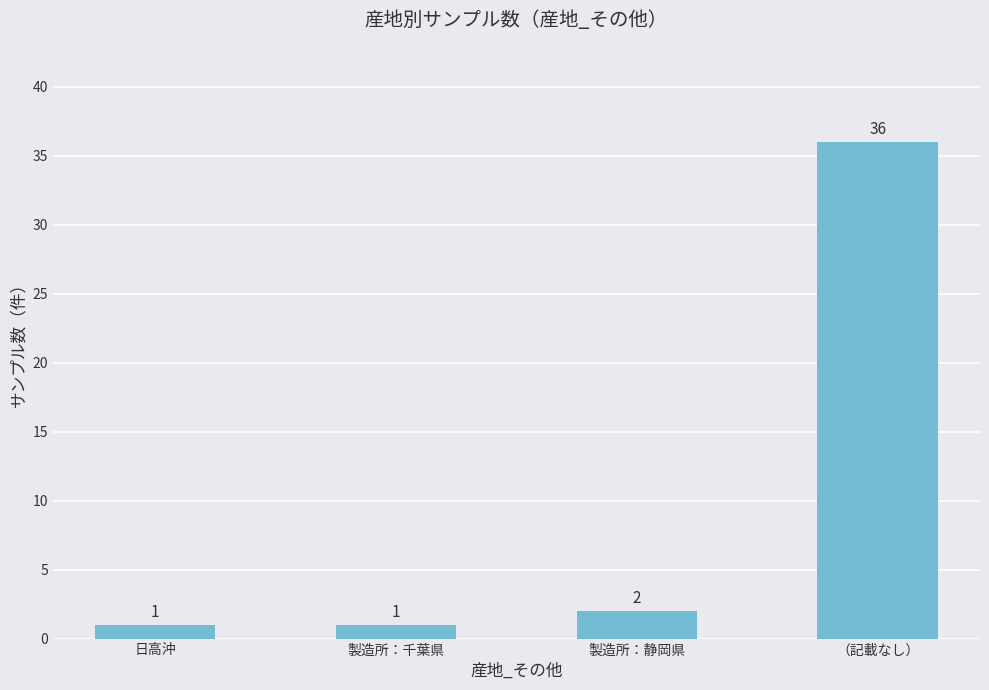

Are the bars grouped side by side (vs. stacked)?

No